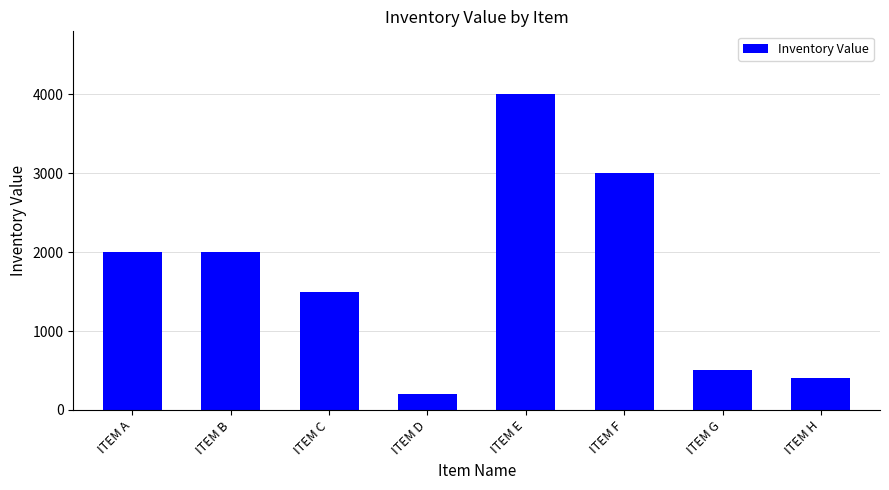

How many data points does each series have?

8